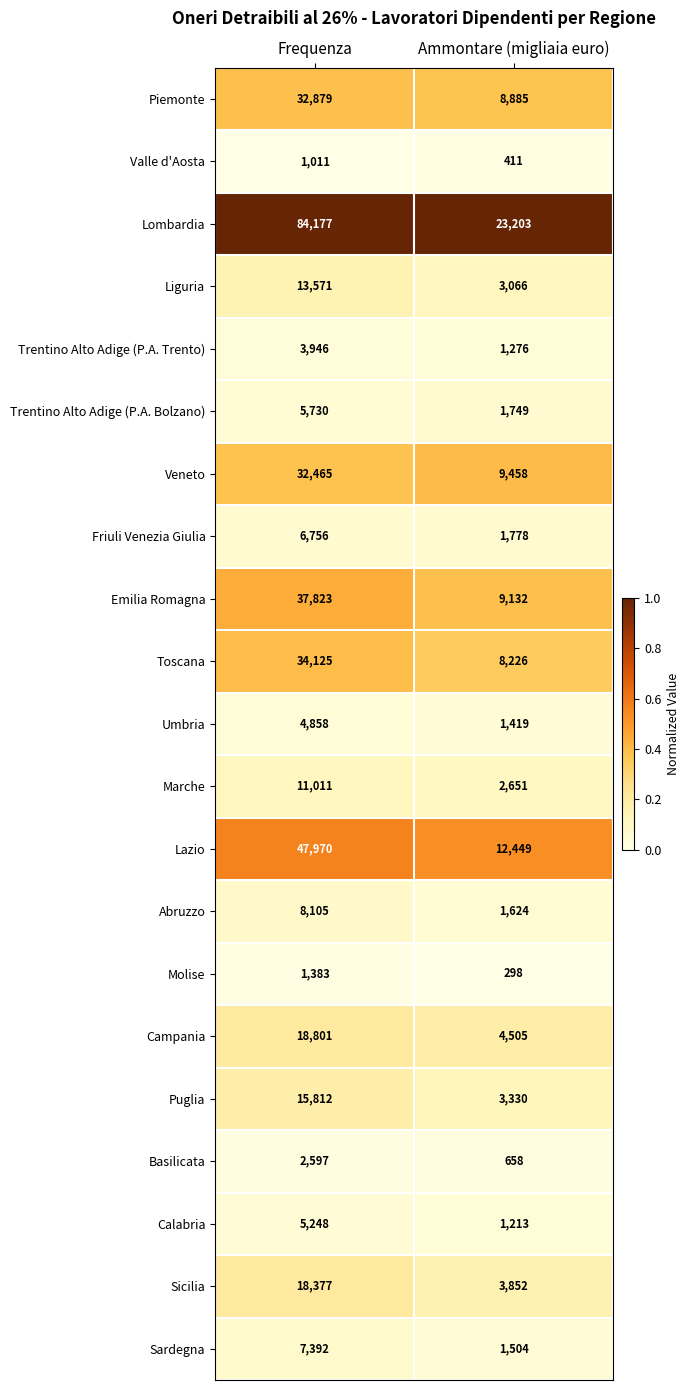

What is the sum of the Sardegna values at Frequenza and Ammontare (migliaia euro)?

8896